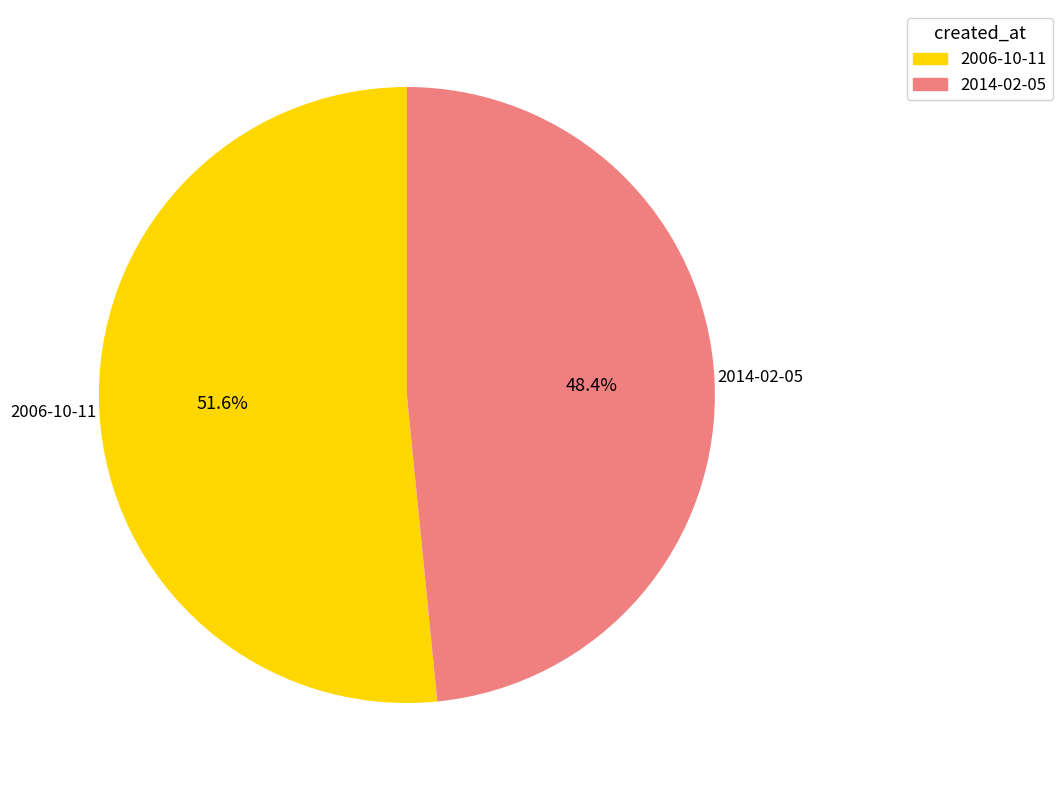

How many segments does this pie chart have?

2